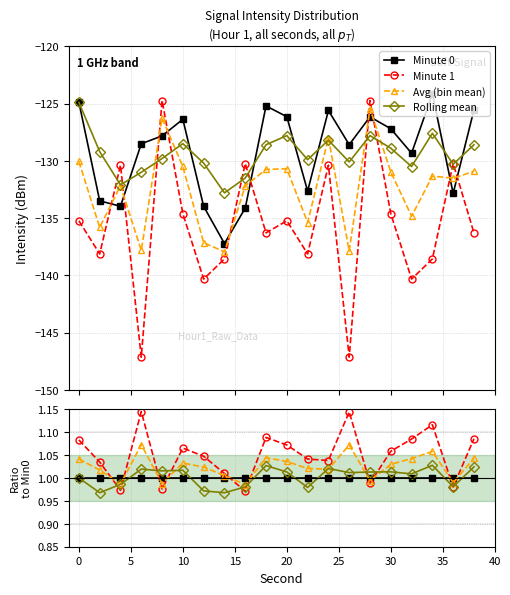

Does the chart have visible grid lines?

Yes